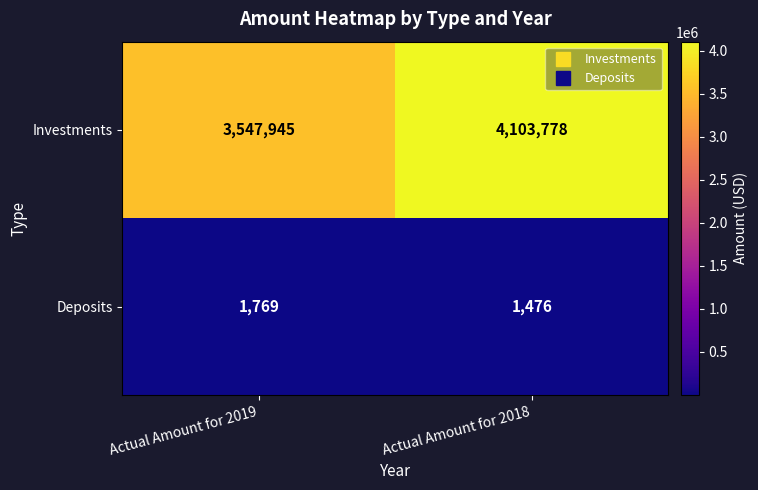

Which series has the largest range (max minus min)?

Investments